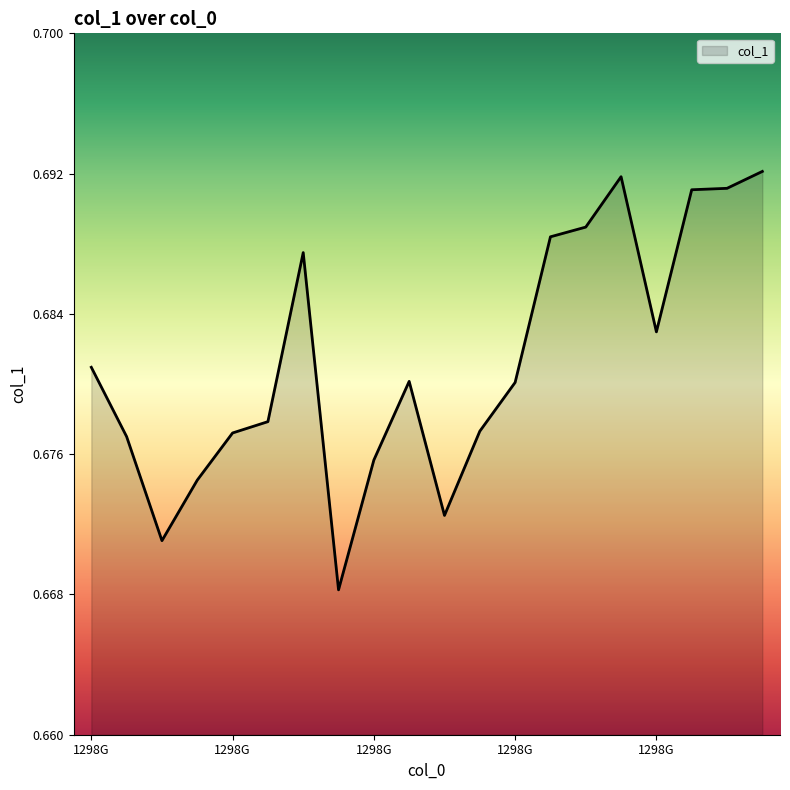

How many values are between 0 and 1?

20